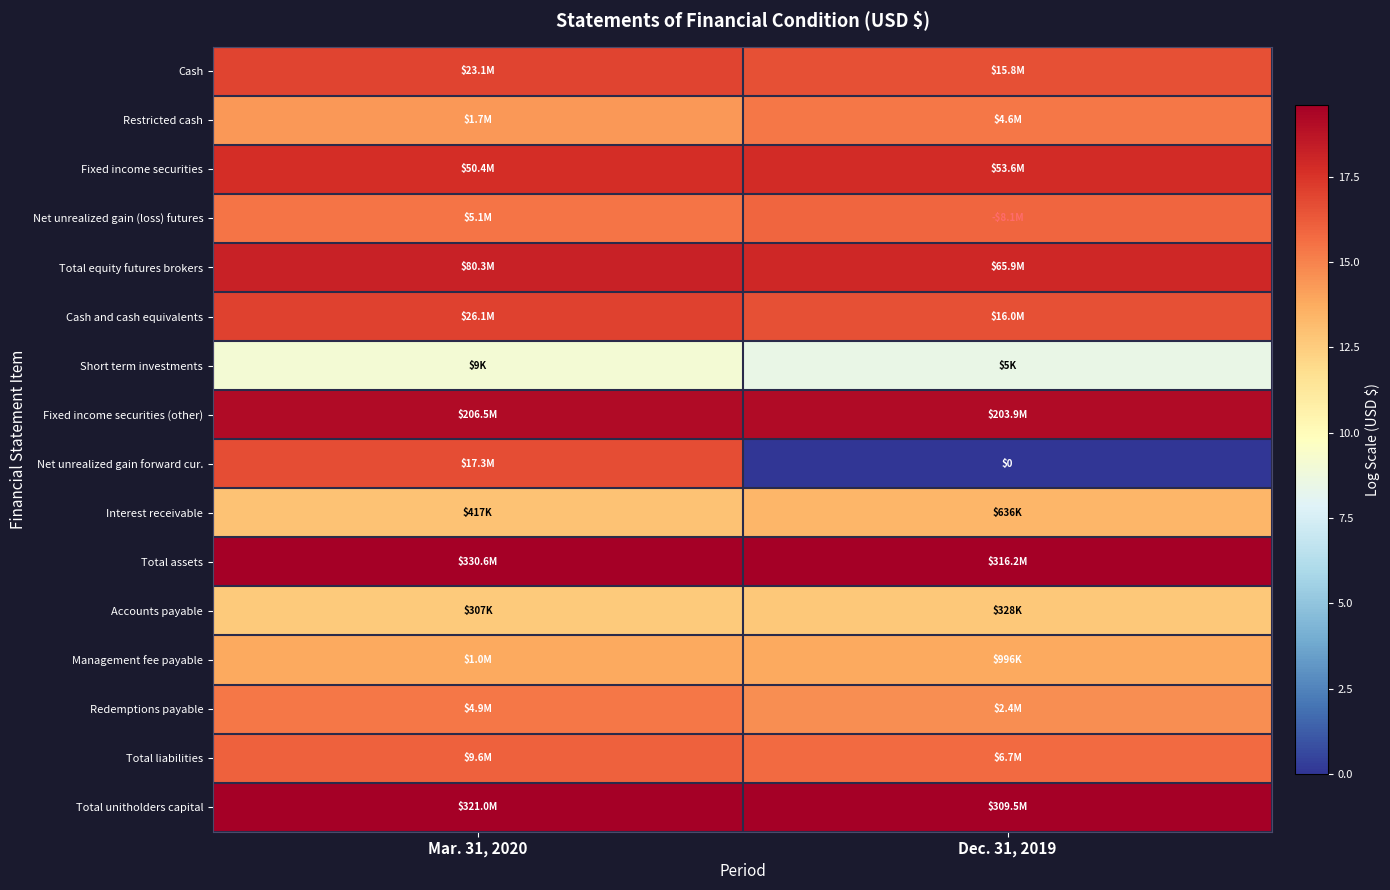

What is the difference between the Cash and cash equivalents values at Dec. 31, 2019 and Mar. 31, 2020?

0.5